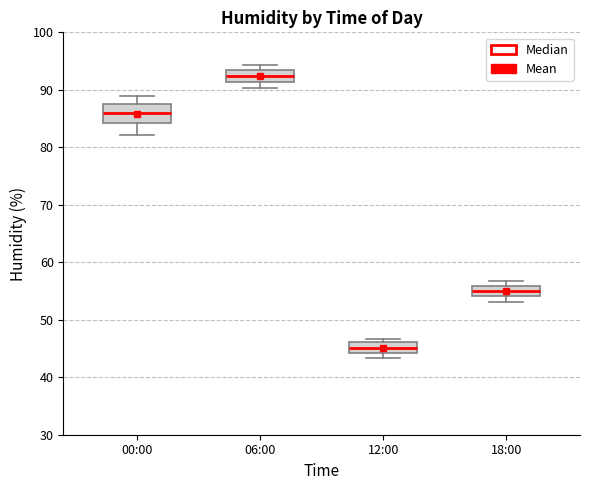

Where is the lower edge of the box for 00:00 on the y-axis? The values are not printed on the chart, so give them approximately, as read against the axis.

84